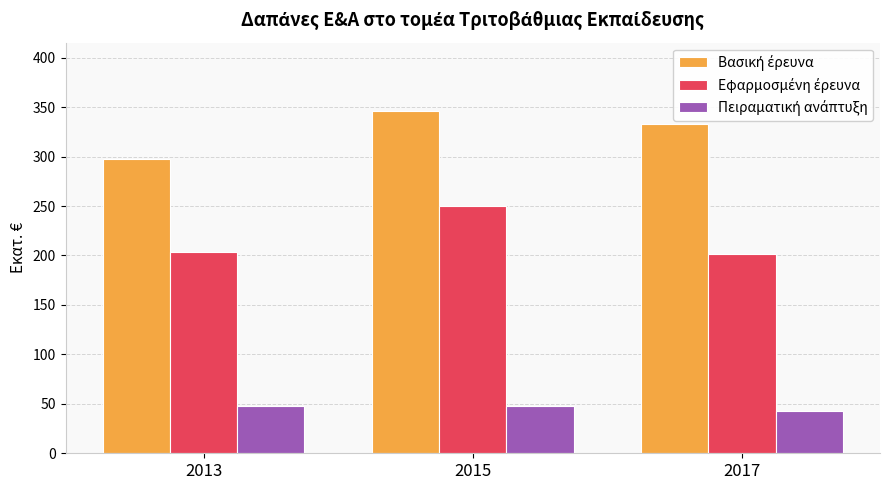

At how many categories does at least one series exceed 239?

3